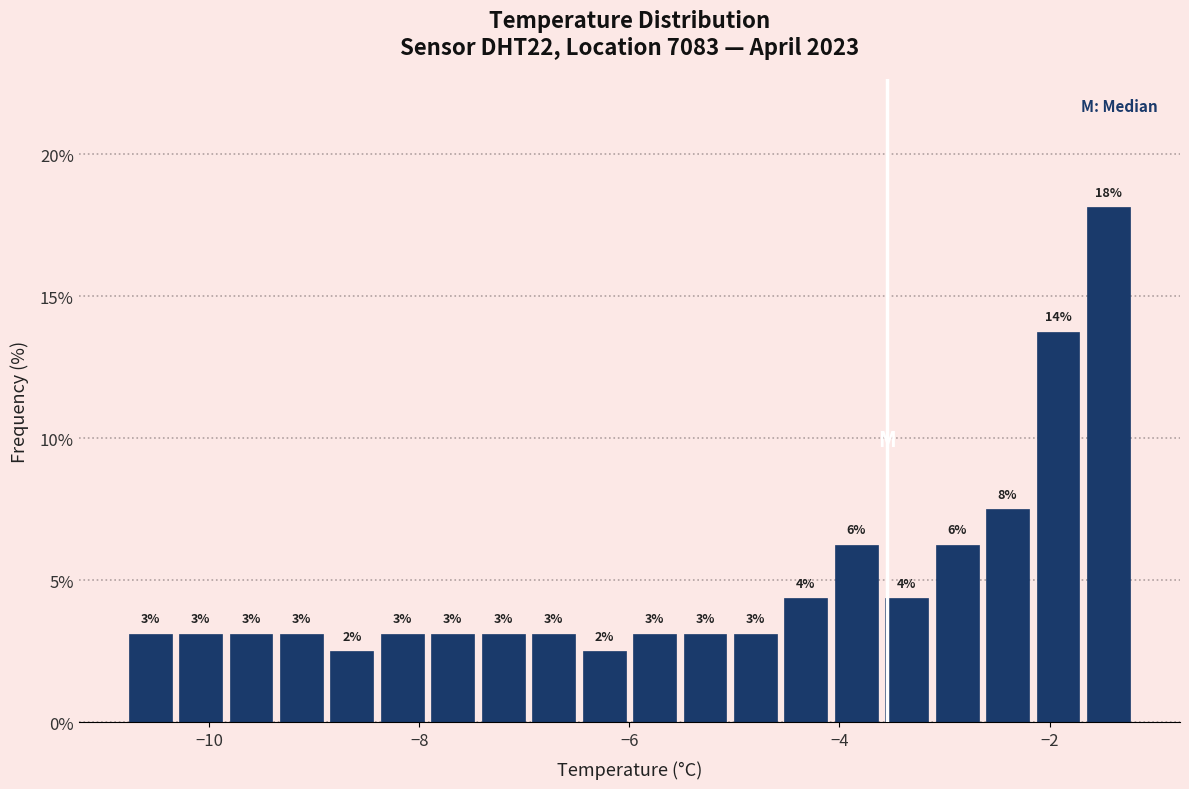

Around what value on the x-axis is the tallest bar? Give the approximate position of its centre, as read against the axis.

-1.4